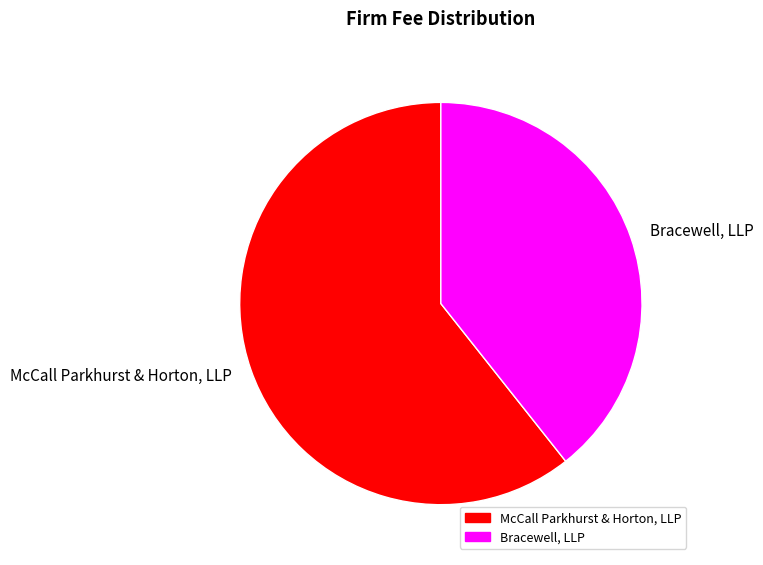

What is the majority slice?

McCall Parkhurst & Horton, LLP